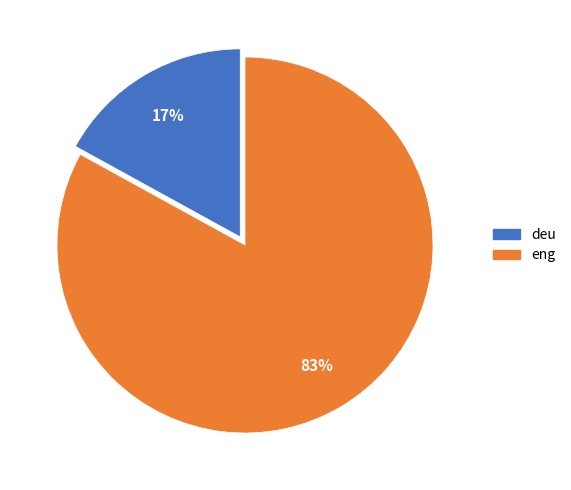

Which slice is the smallest?

deu